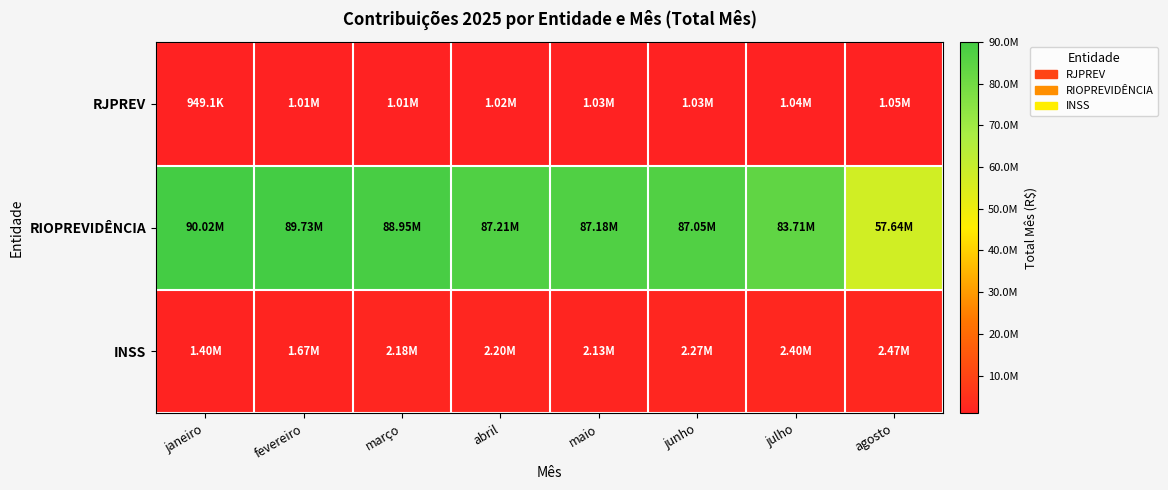

Rank the series by their maximum value, from highest to lowest.

RIOPREVIDÊNCIA, INSS, RJPREV